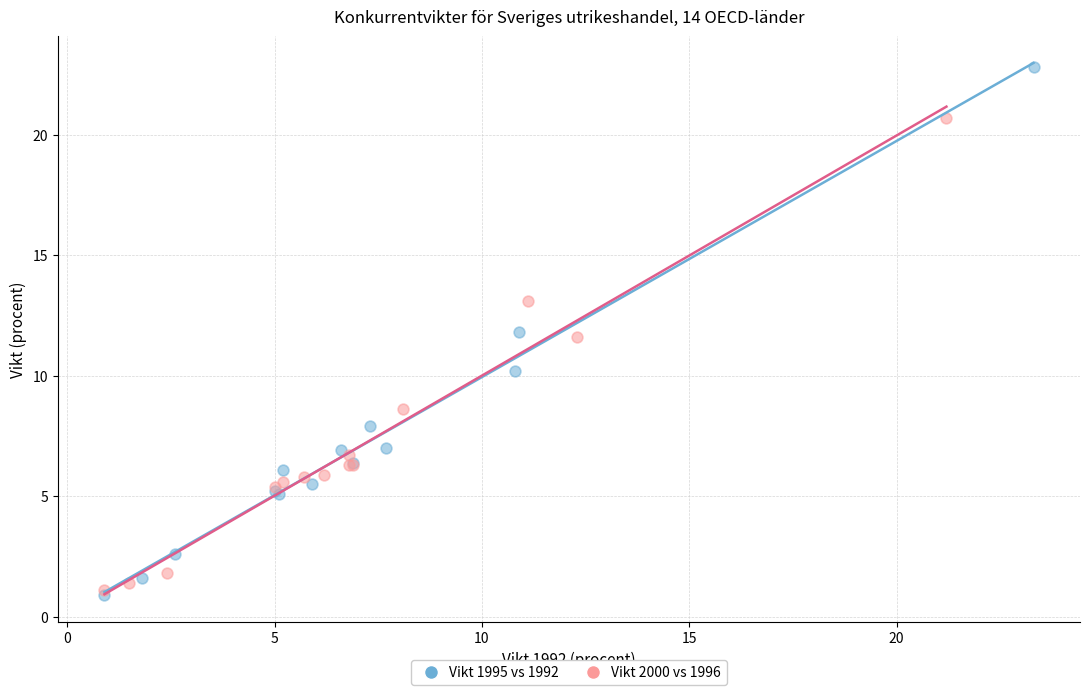

Which series reaches the maximum Y coordinate?

Vikt 1995 vs 1992